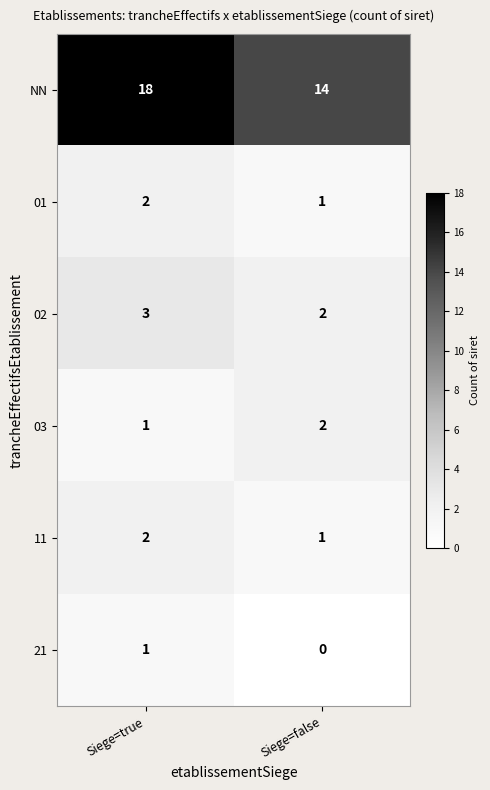

What is the difference between the maximum and minimum values in the NN series?

4